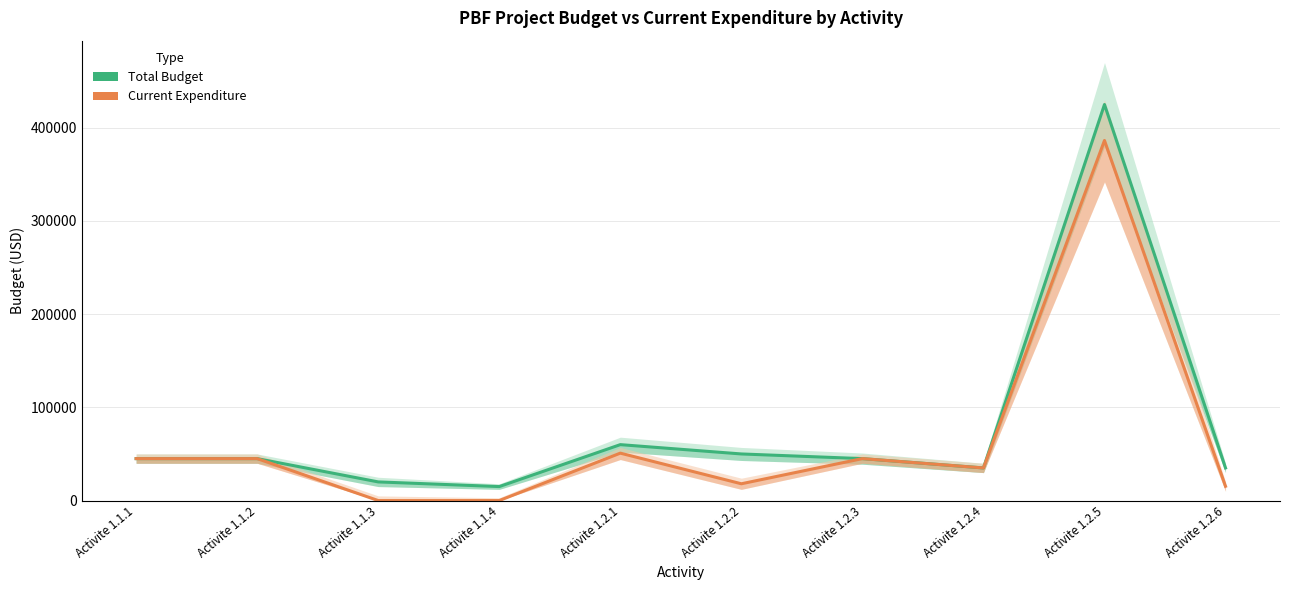

How many interior local peaks does the Total Budget series have?

2